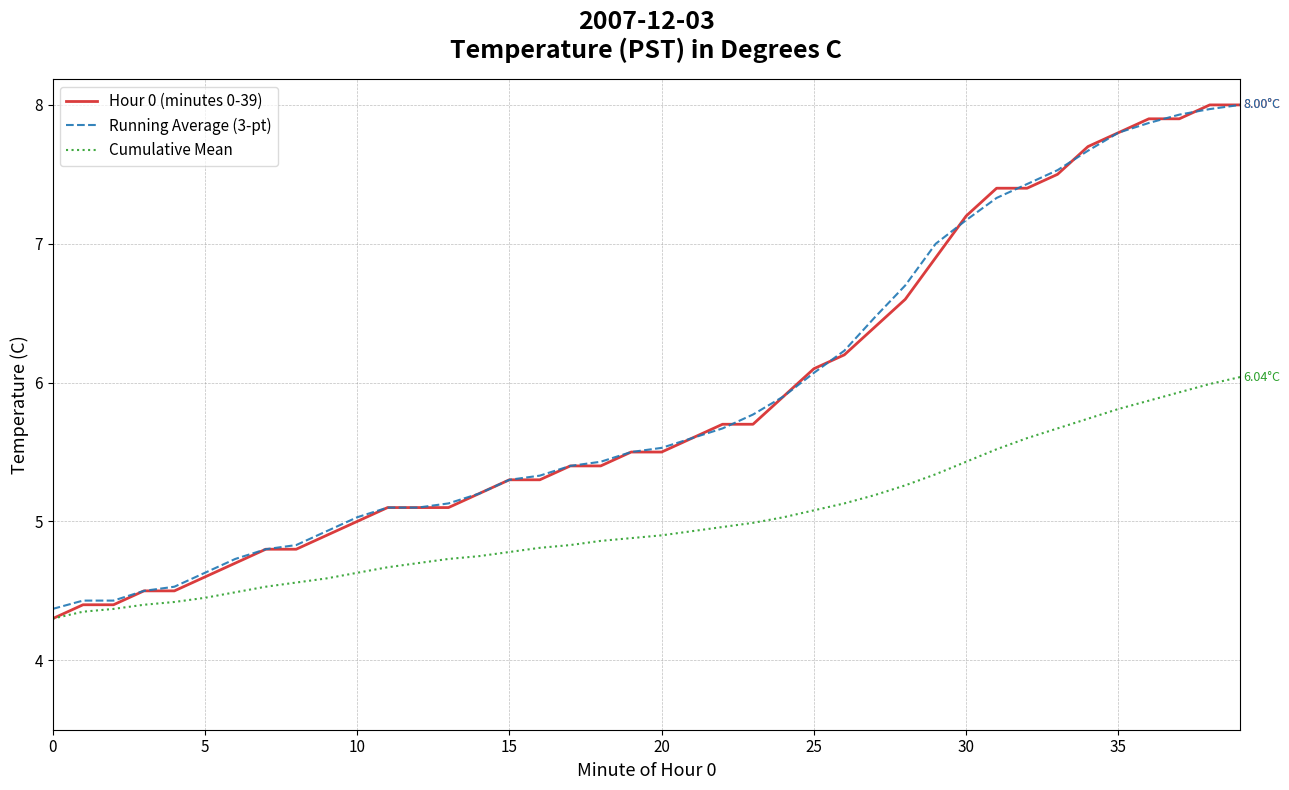

Which series has the largest range (max minus min)?

Hour 0 (minutes 0-39)